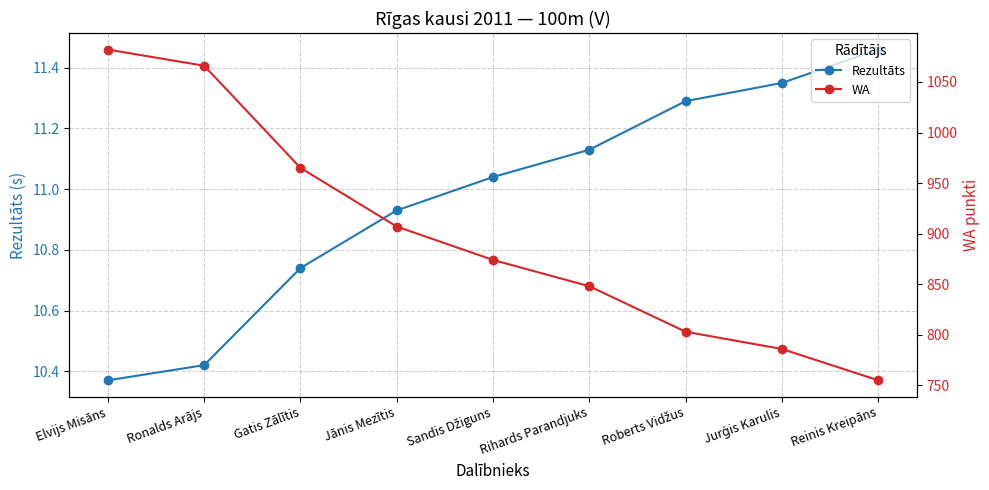

Rank the series by their maximum value, from lowest to highest.

Rezultāts, WA